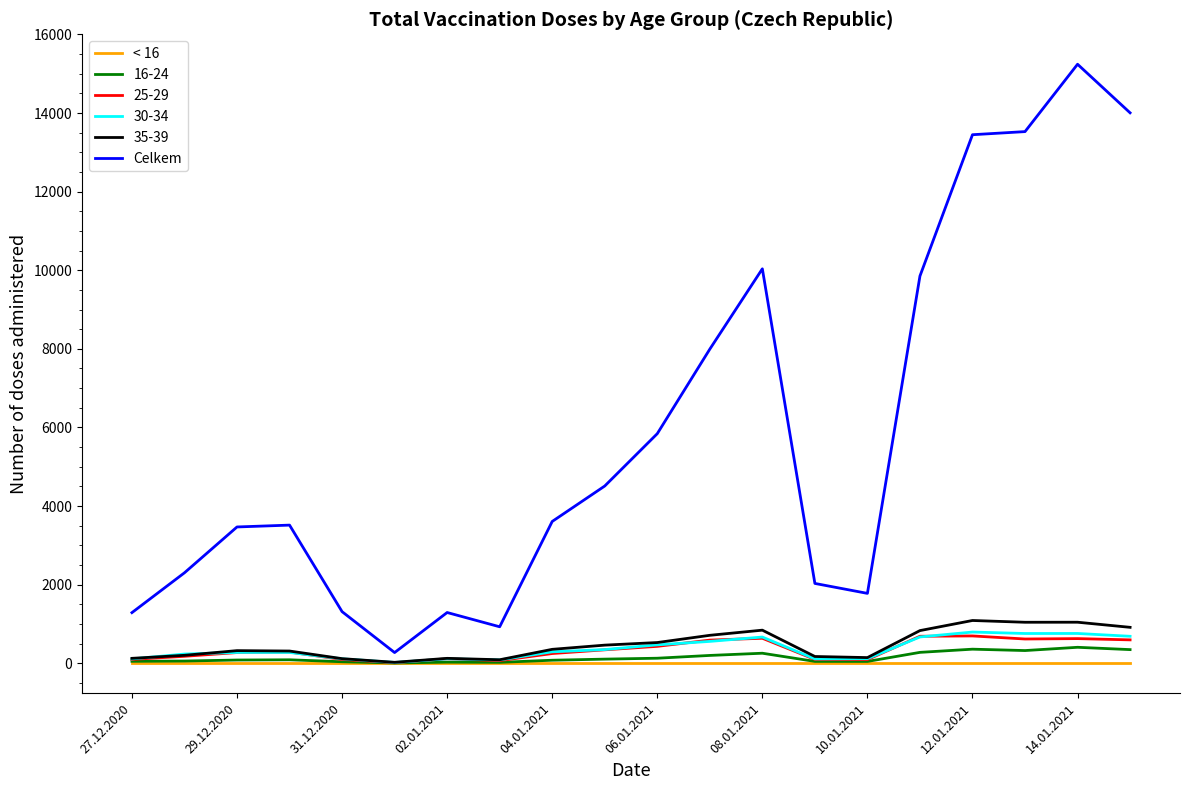

What is the maximum value shown in the chart?

15241